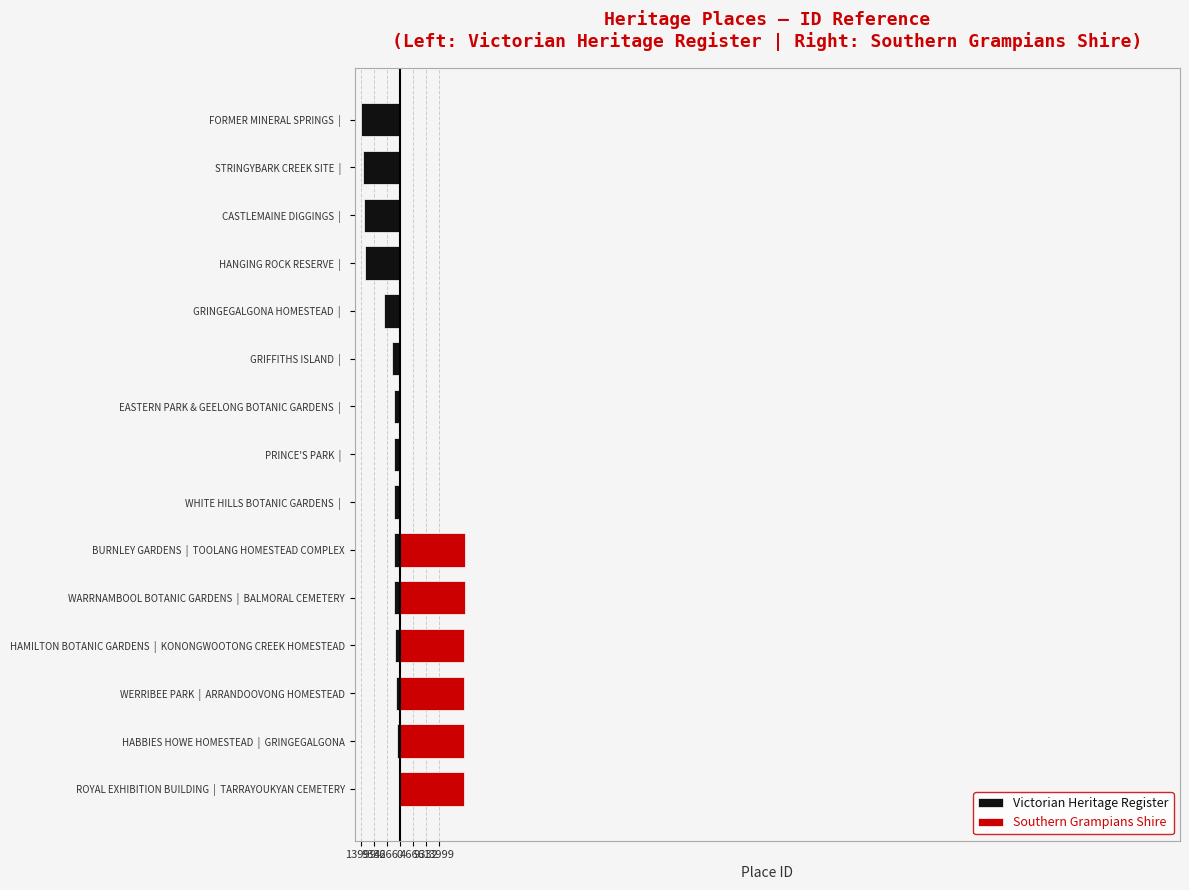

Which has a higher value, BURNLEY GARDENS | TOOLANG HOMESTEAD COMPLEX or HABBIES HOWE HOMESTEAD | GRINGEGALGONA?

HABBIES HOWE HOMESTEAD | GRINGEGALGONA